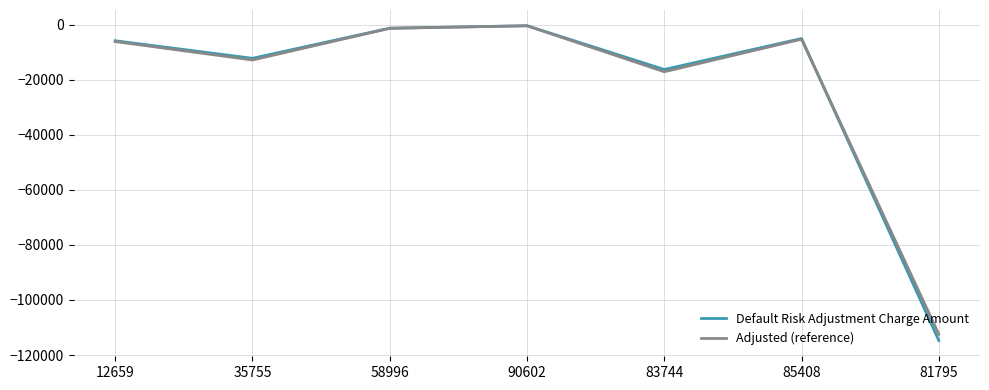

Reading left to right, extract all data points from this chart.

Default Risk Adjustment Charge Amount: -5844.4	-12226.1	-1277.3	-393.0	-16287.4	-5035.3	-114737.1
Adjusted (reference): -6136.7	-12837.5	-1341.2	-412.7	-17101.8	-5287.1	-112442.3